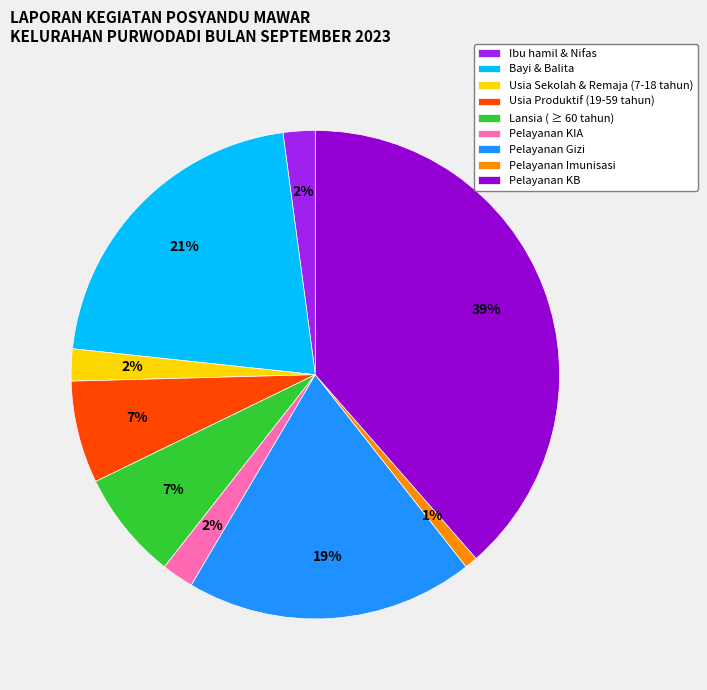

The Usia Produktif (19-59 tahun) slice represents 1% of the pie. True or false?

False